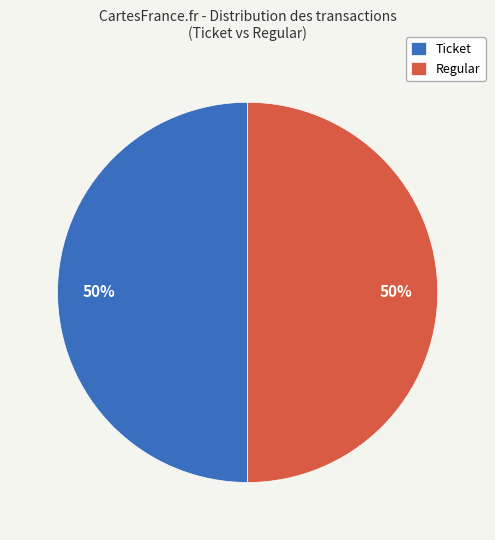

The Regular slice represents 50% of the pie. True or false?

True